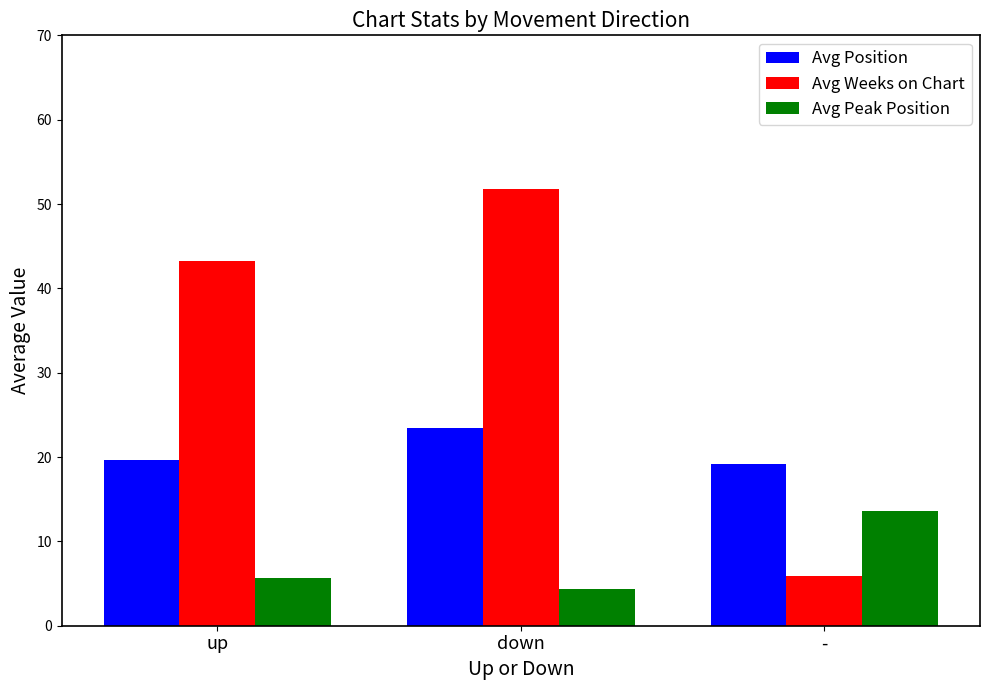

List the series in order of their peak value, highest first.

Avg Weeks on Chart, Avg Position, Avg Peak Position